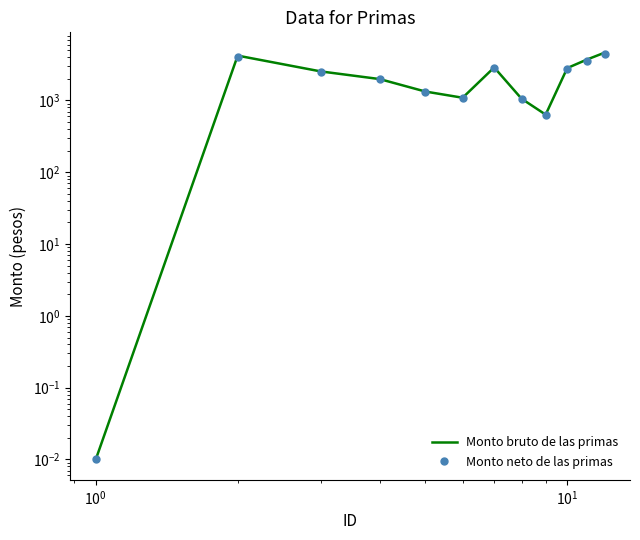

Which series has the largest range (max minus min)?

Monto bruto de las primas